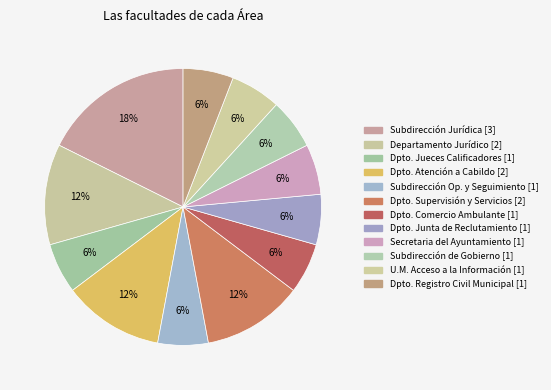

What is the smallest slice in the pie chart?

Departamento de Jueces Calificadores